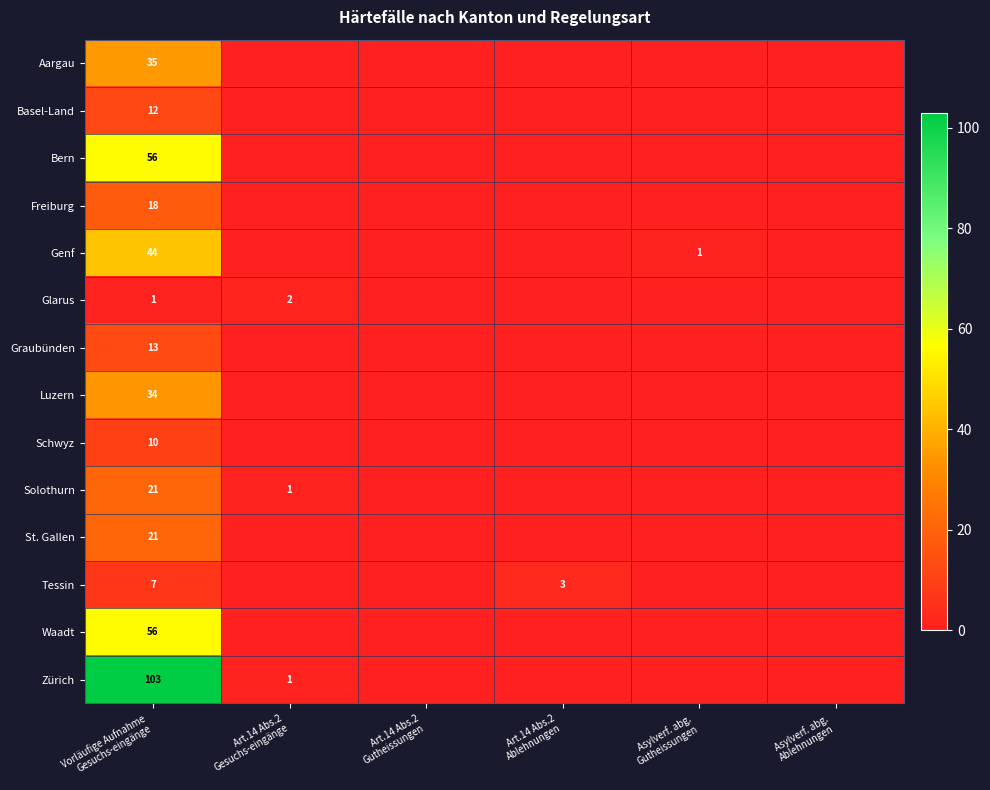

List the series in order of their peak value, highest first.

Zürich, Bern, Waadt, Genf, Aargau, Luzern, Solothurn, St. Gallen, Freiburg, Graubünden, Basel-Land, Schwyz, Tessin, Glarus